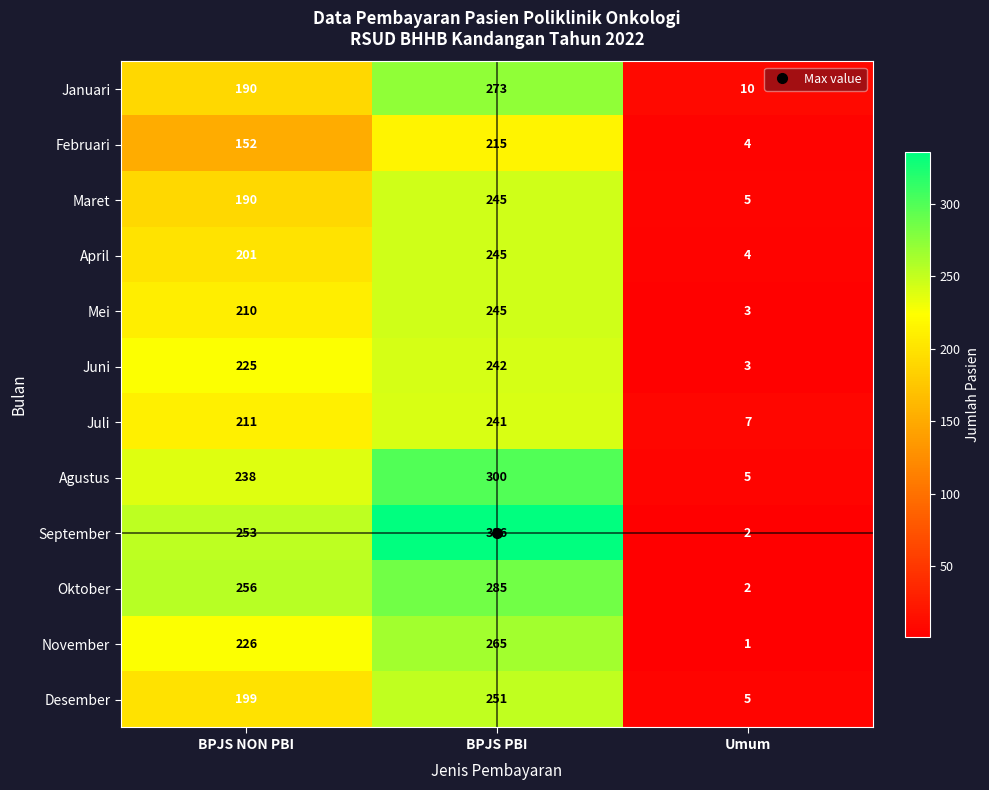

What is the spread (max minus min) of values at BPJS PBI?

121